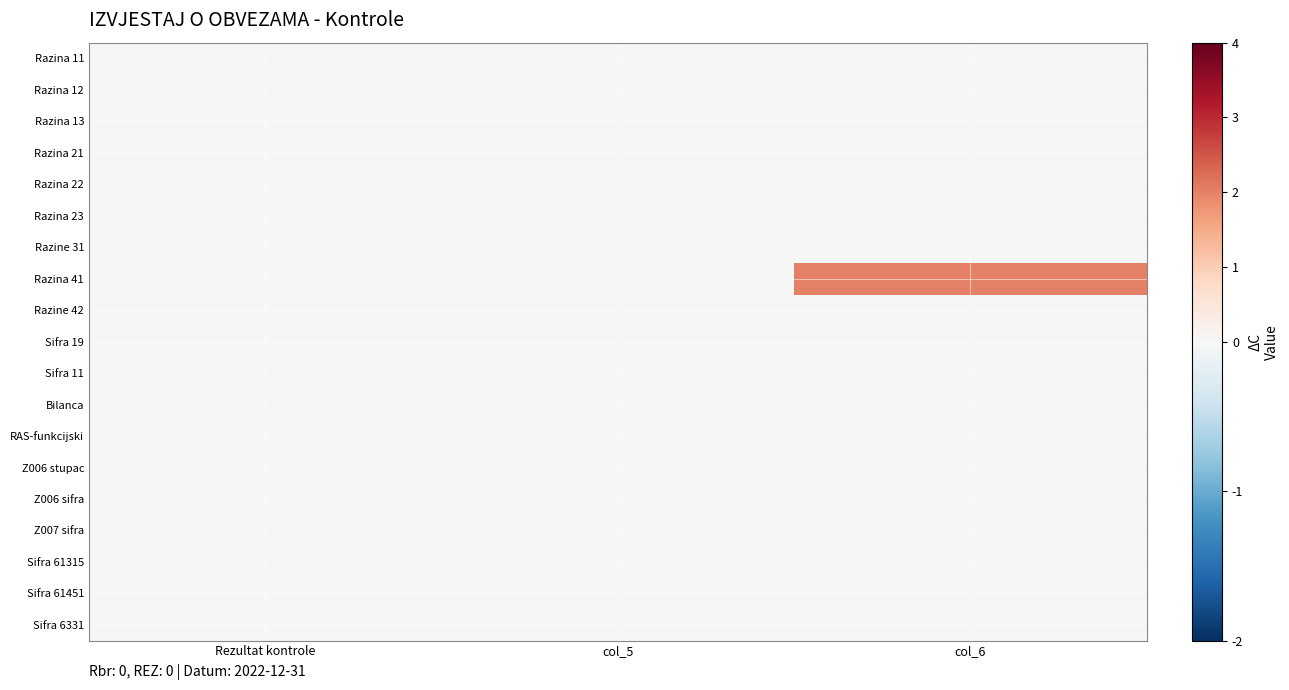

At how many categories does at least one series exceed 1?

1